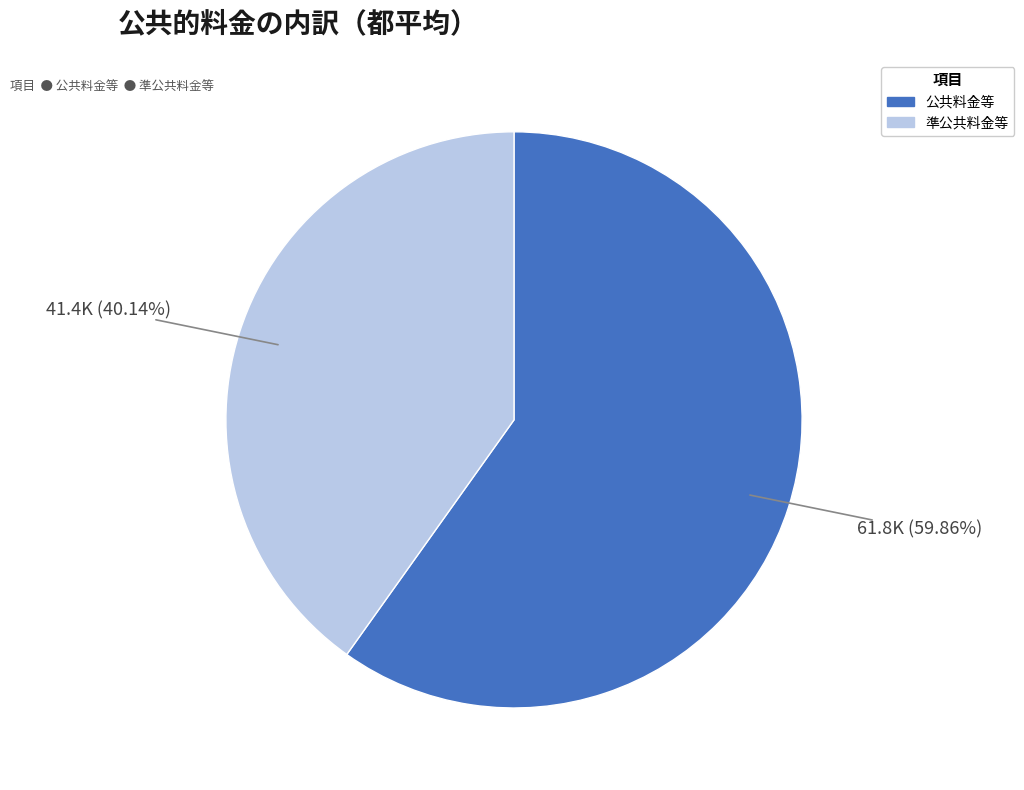

Which slice is the largest?

公共料金等